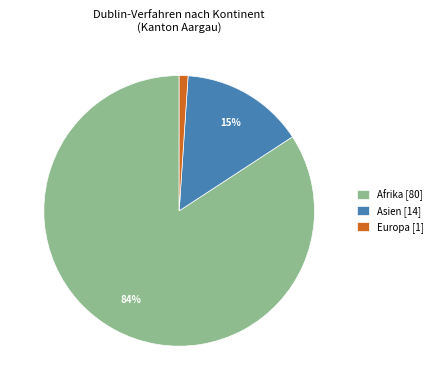

How many segments does this pie chart have?

3